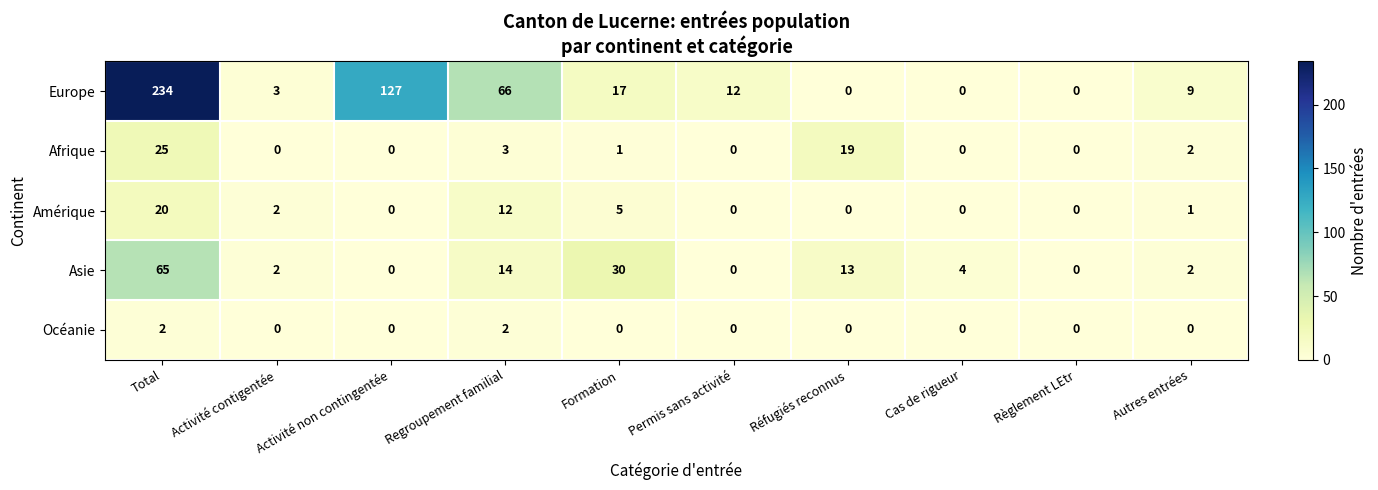

Which series has the largest total across all categories?

Europe